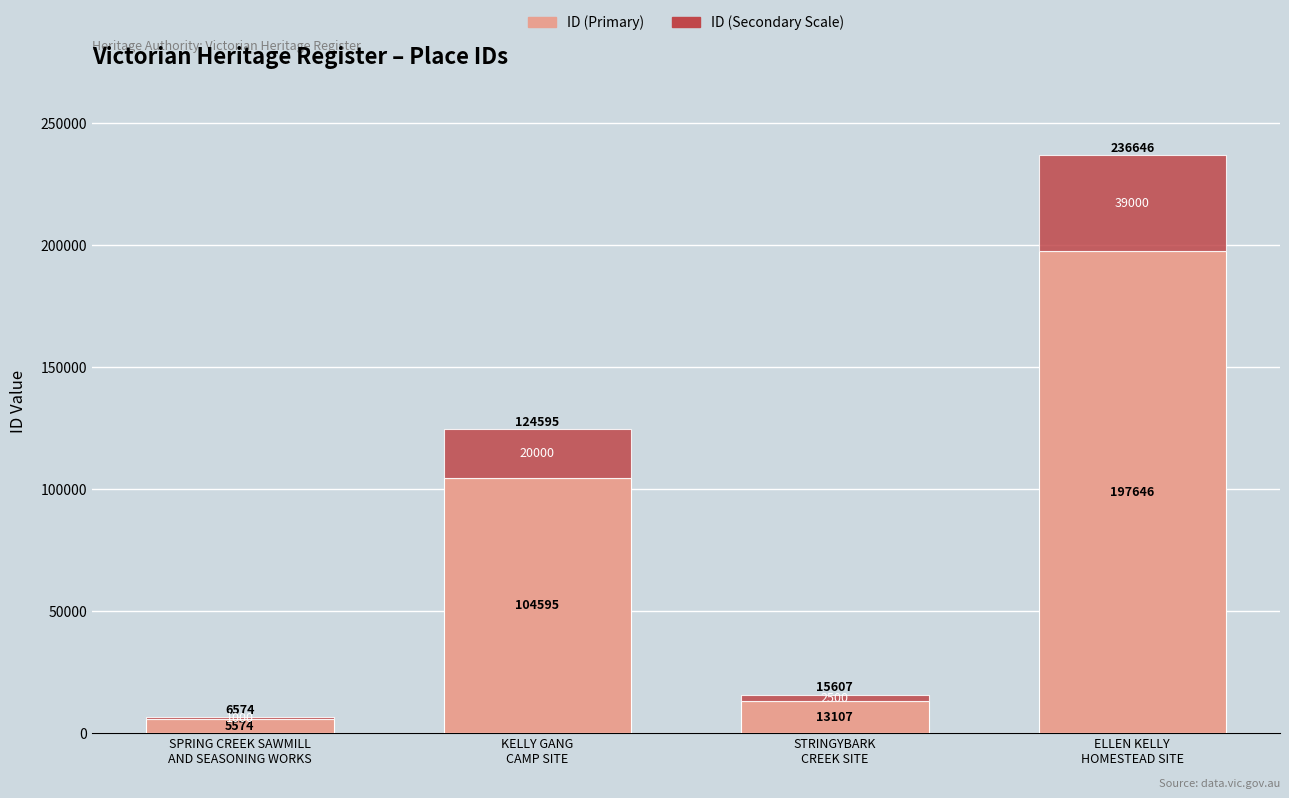

Are the bars grouped side by side (vs. stacked)?

No